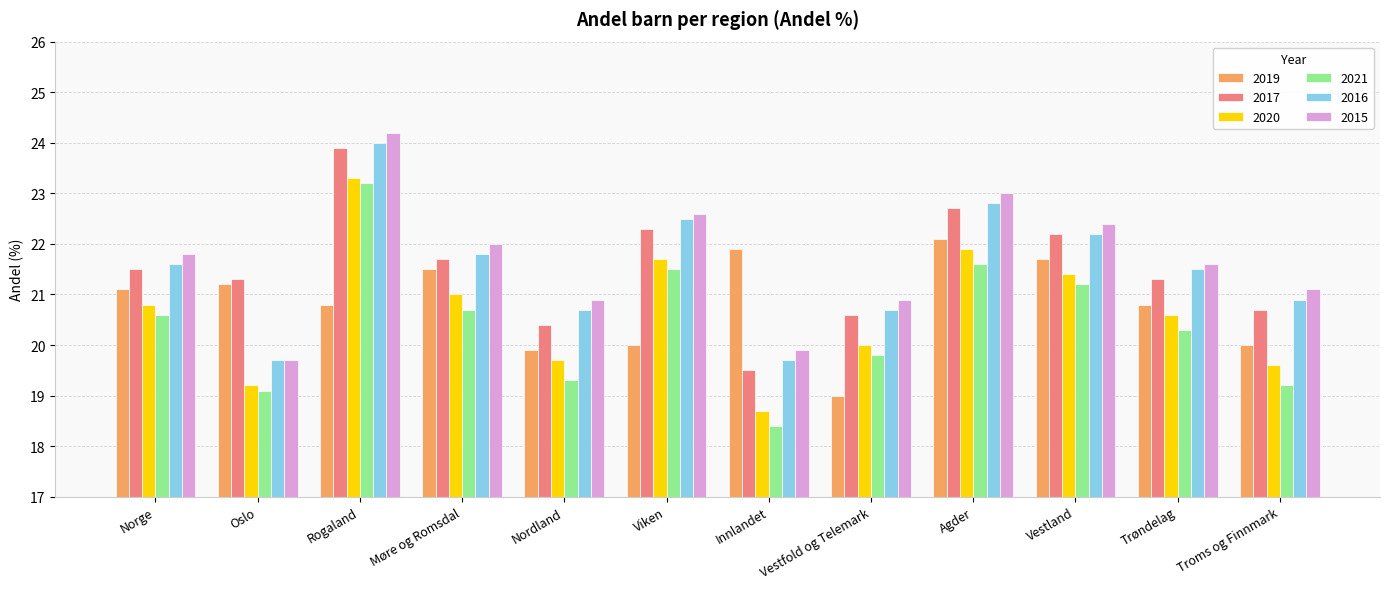

What is the difference between the 2020 values at Møre og Romsdal and Rogaland?

2.3